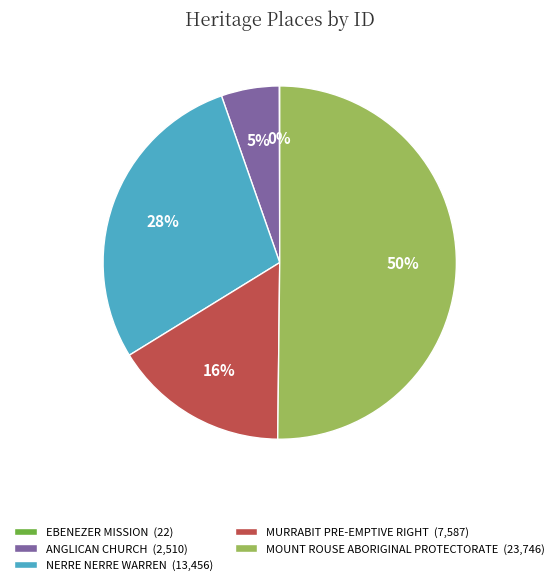

What is the ratio of the value at NERRE NERRE WARREN (13,456) to the value at MOUNT ROUSE ABORIGINAL PROTECTORATE (23,746)?

0.6